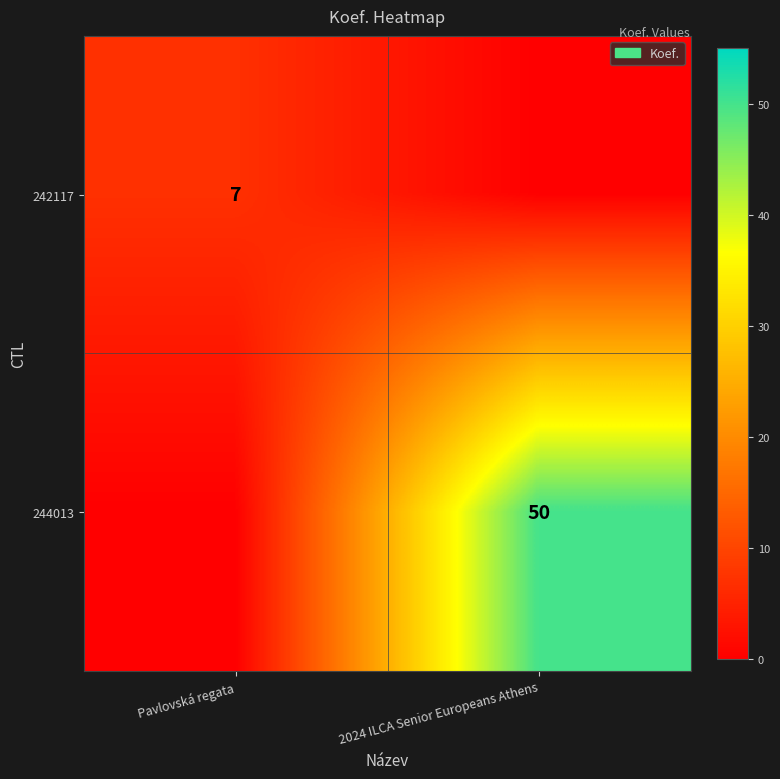

The value of 244013 at 2024 ILCA Senior Europeans Athens is 86. True or false?

False